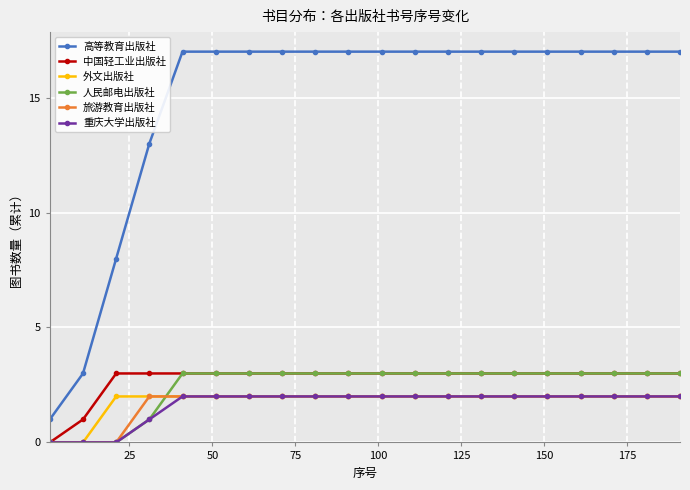

What is the value of the 重庆大学出版社 point at the 7th from the left?

2